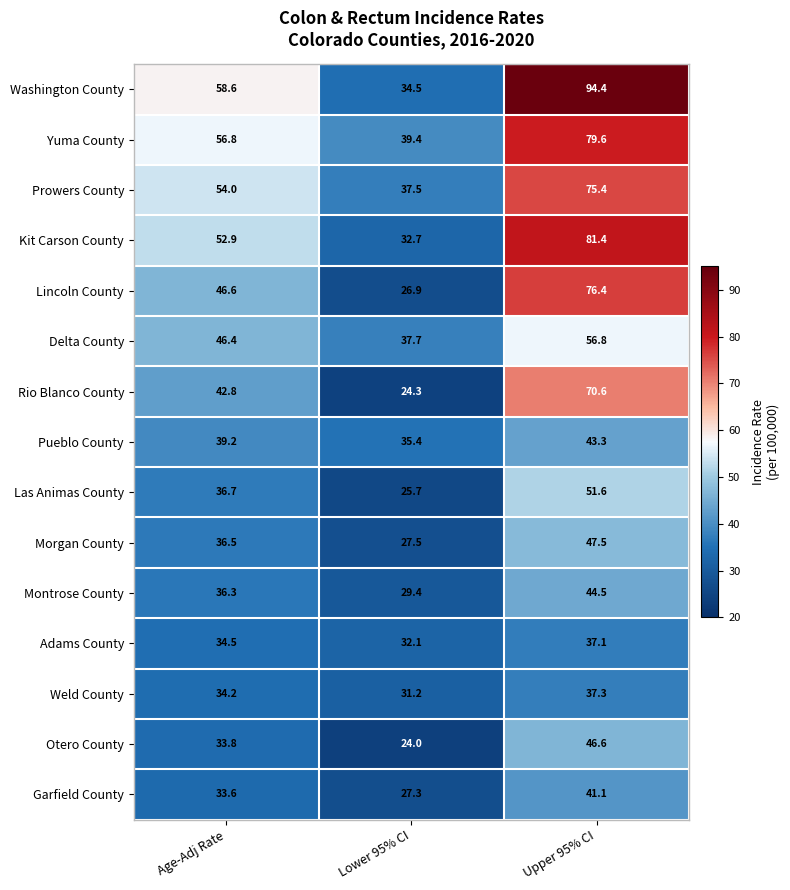

At how many categories does at least one series exceed 93?

1